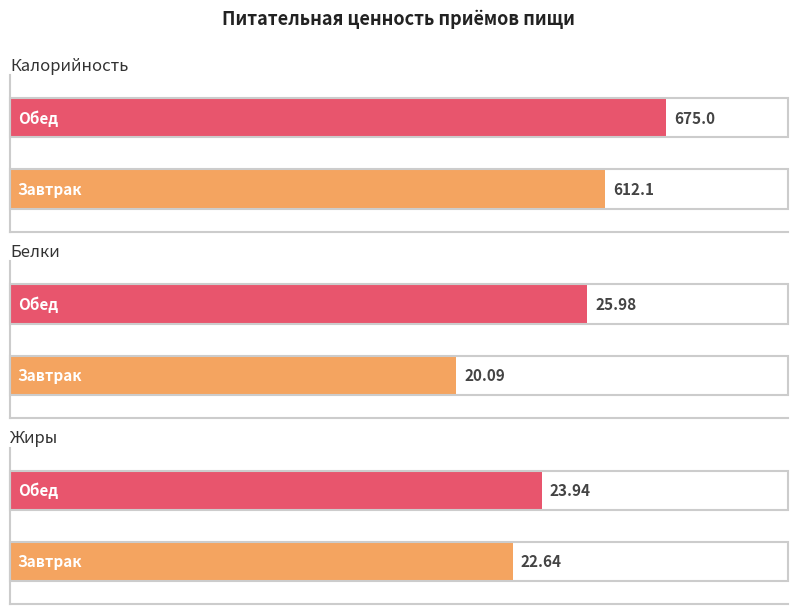

What is the maximum value for Калорийность?

675.0